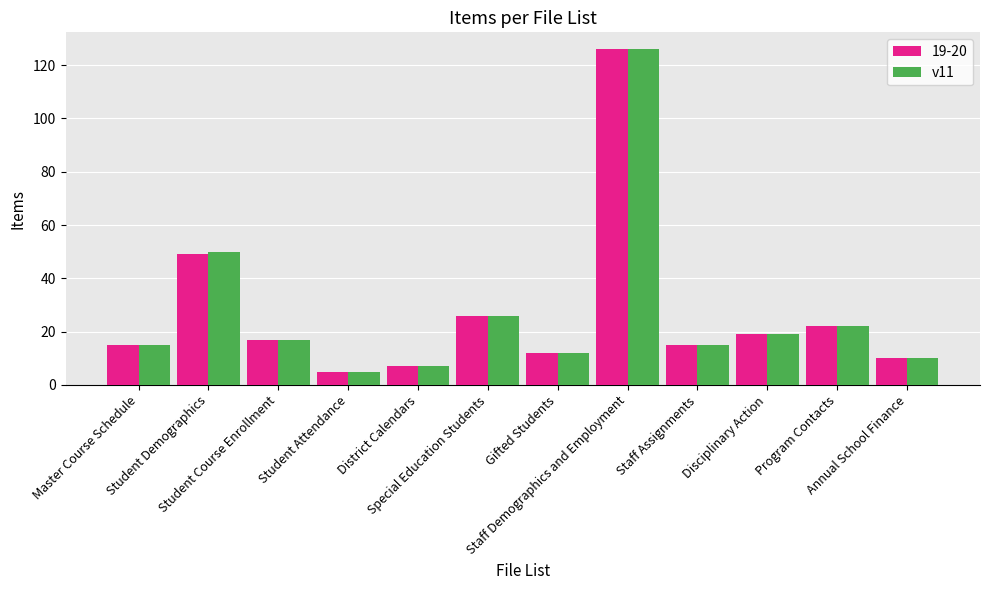

What is the smallest value displayed?

5